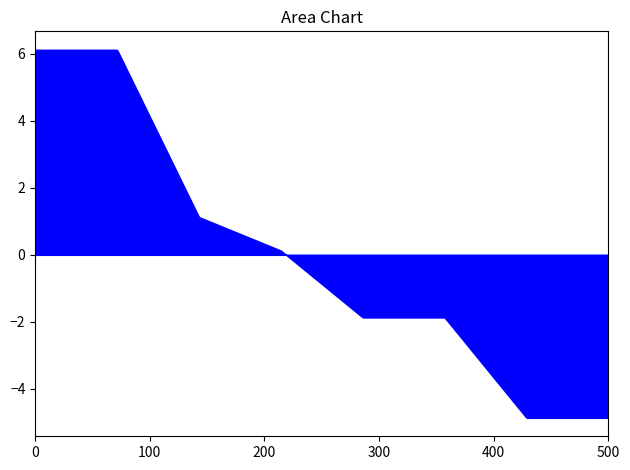

What is the greatest value displayed?

6.1